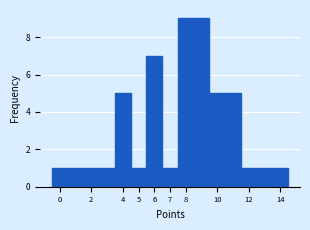

Reading left to right, transcribe this chart: for each bar, give the range it covers on the x-axis and its height. The values are not printed on the chart, so give them approximately, as read against the axis.

-0.5 to 1.5: 1
1.5 to 3.5: 1
3.5 to 4.5: 5
4.5 to 5.5: 1
5.5 to 6.5: 7
6.5 to 7.5: 1
7.5 to 9.5: 9
9.5 to 11.5: 5
11.5 to 13.5: 1
13.5 to 14.5: 1